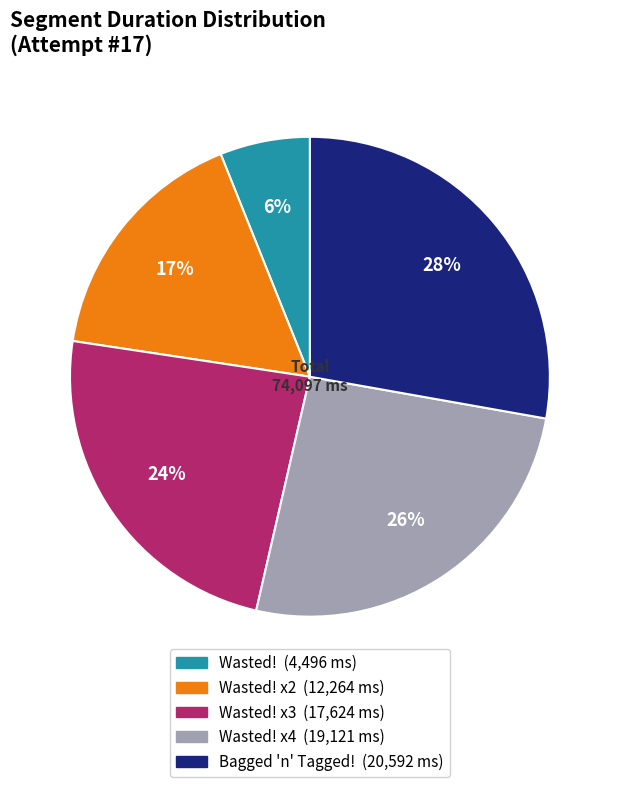

Is there any slice that represents more than half of the pie?

No